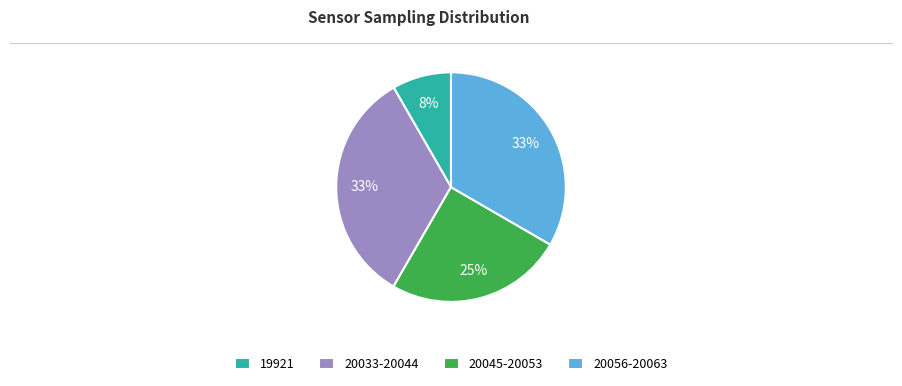

What is the smallest slice in the pie chart?

19921